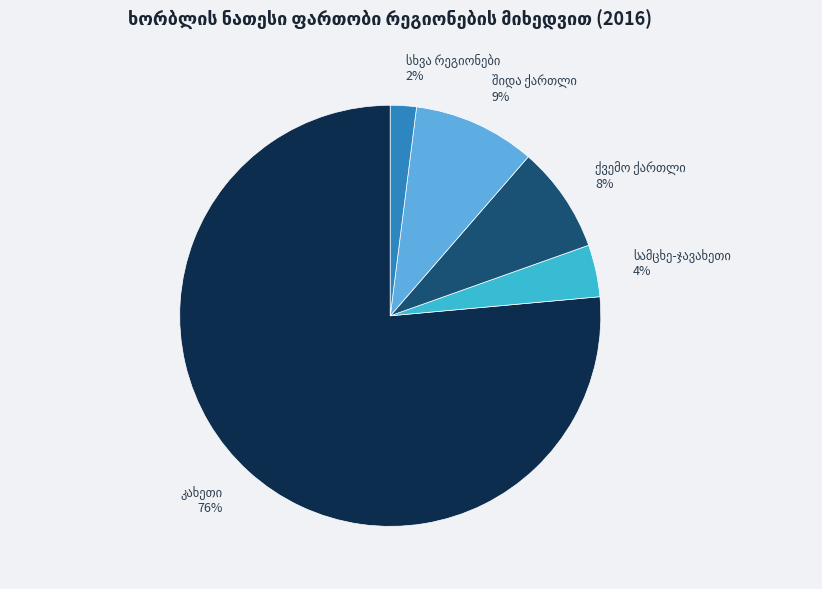

To the nearest percent, what is the average slice percentage?

20%